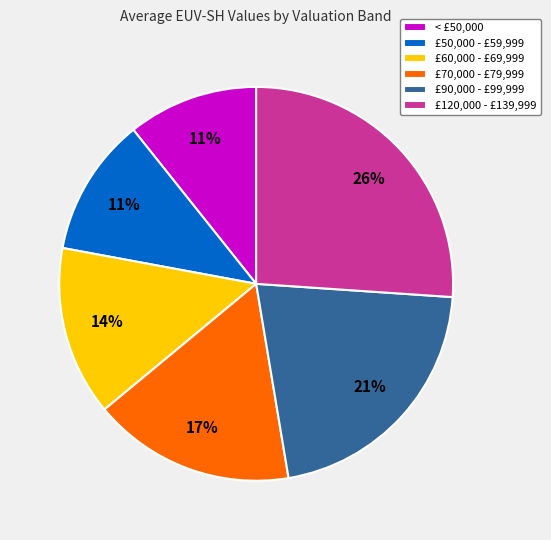

Count the number of slices in the pie.

6